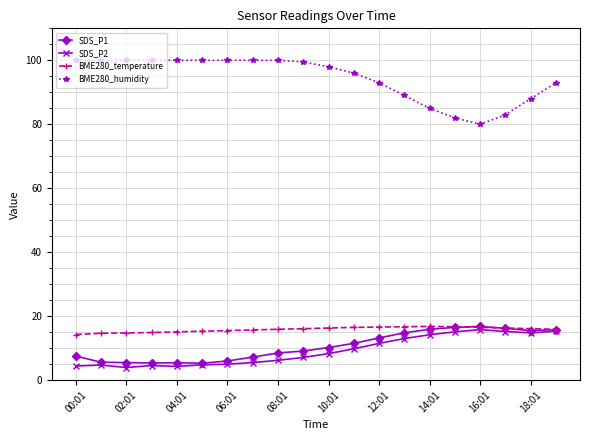

True or false: BME280_humidity and SDS_P1 intersect in this chart.

False